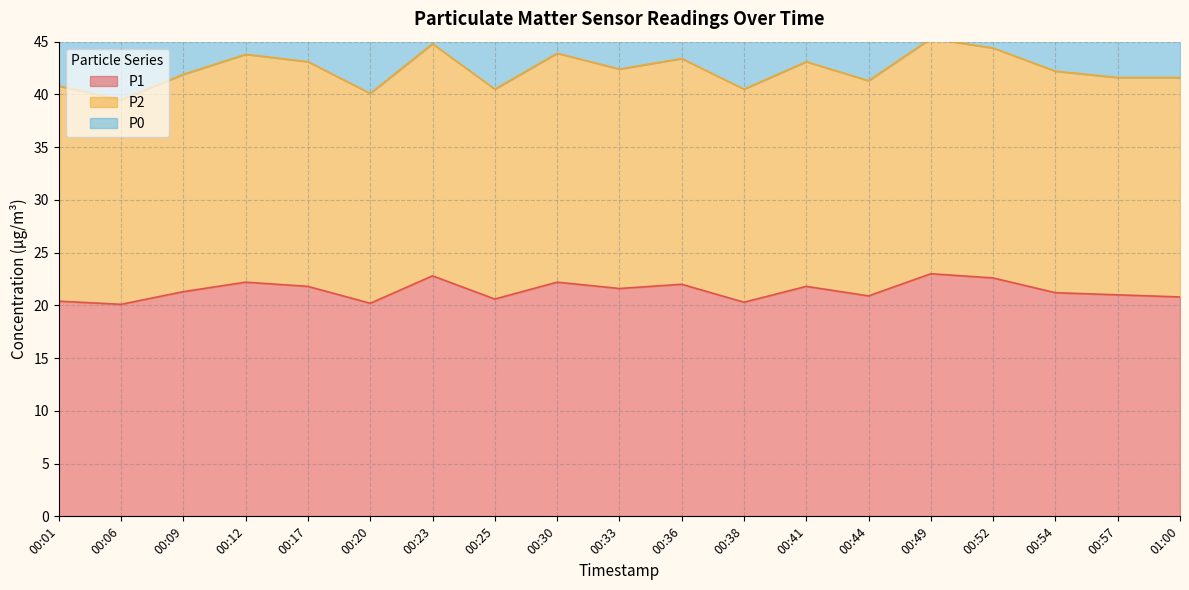

Is it true that P1 equals 9.4 at 00:25?

False